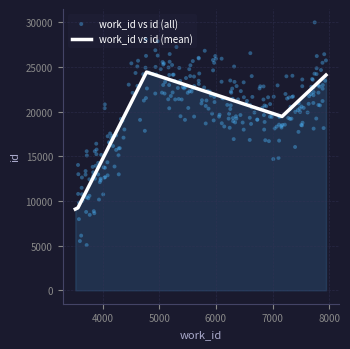

Between 7945 and 4774, which is larger?

4774